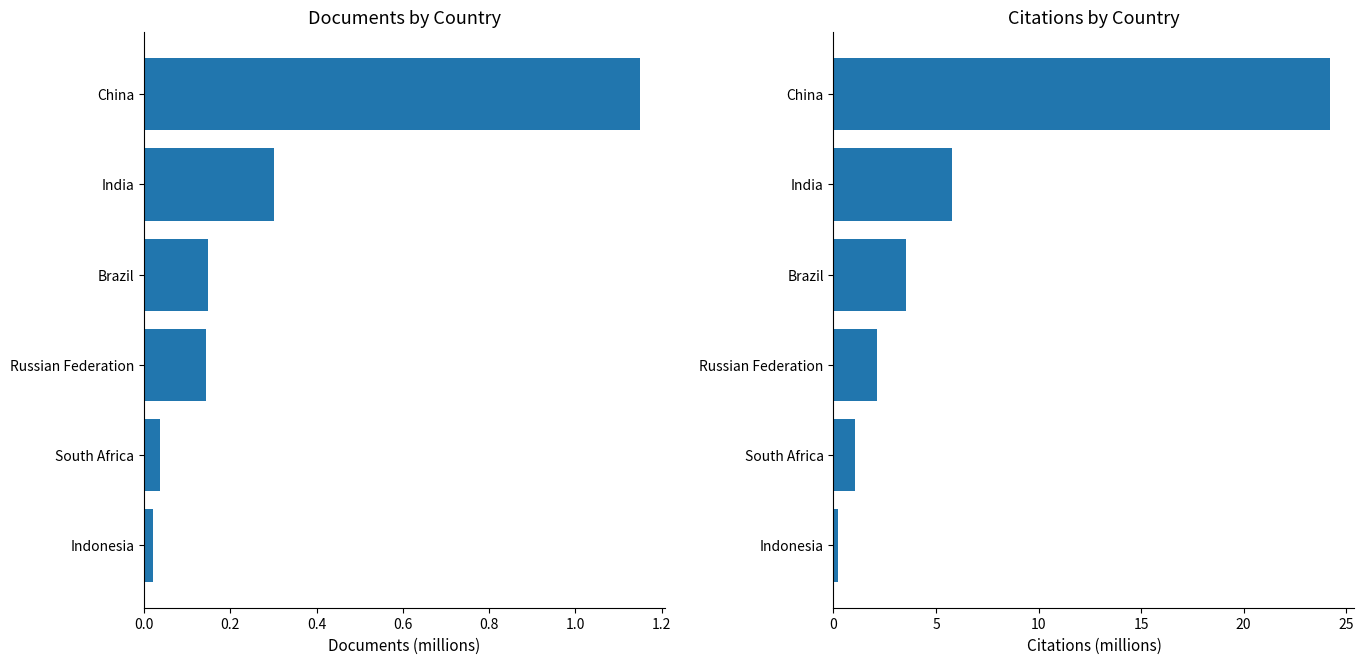

How many values in the Citations series are below 3?

3